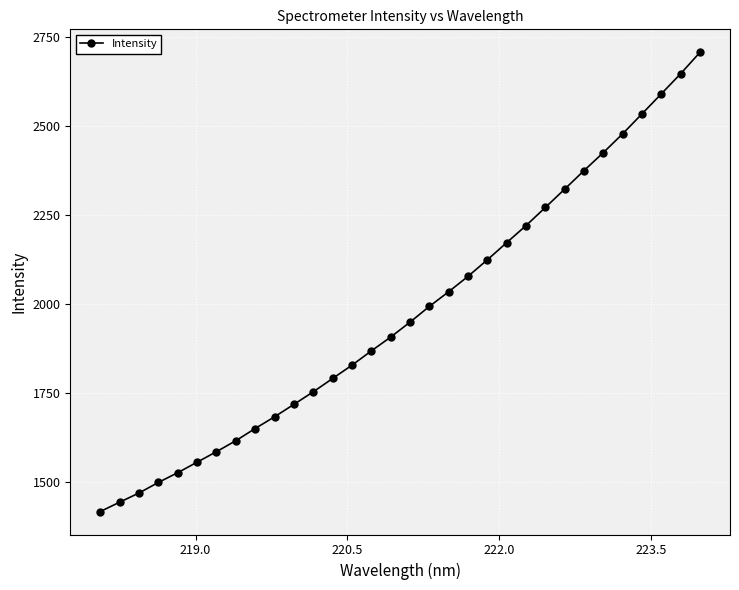

What is the minimum value shown in the chart?

1416.6